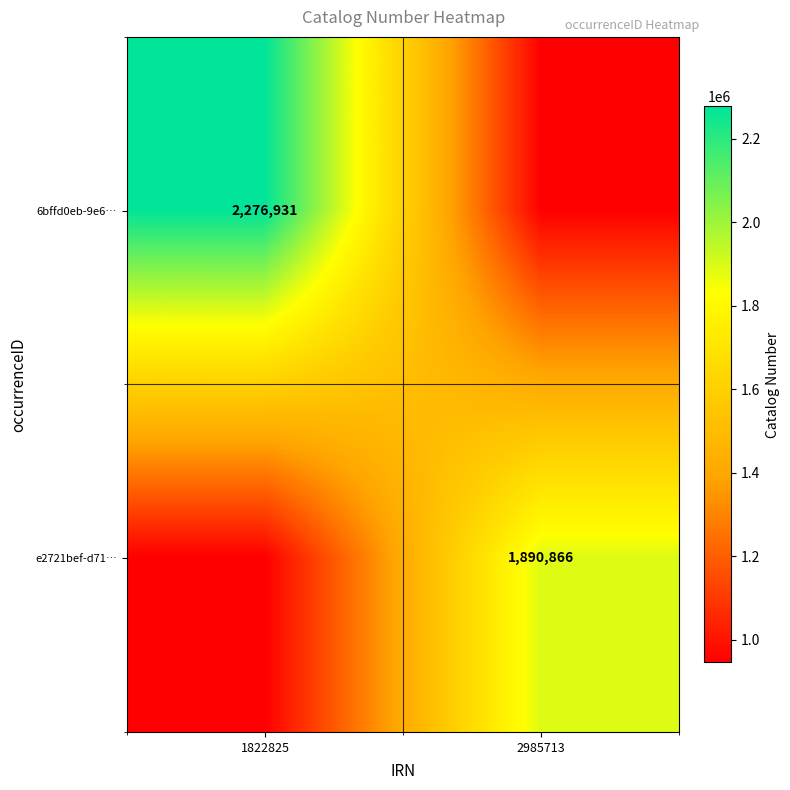

The value of e2721bef-d71… at 2985713 is 1127621. True or false?

False